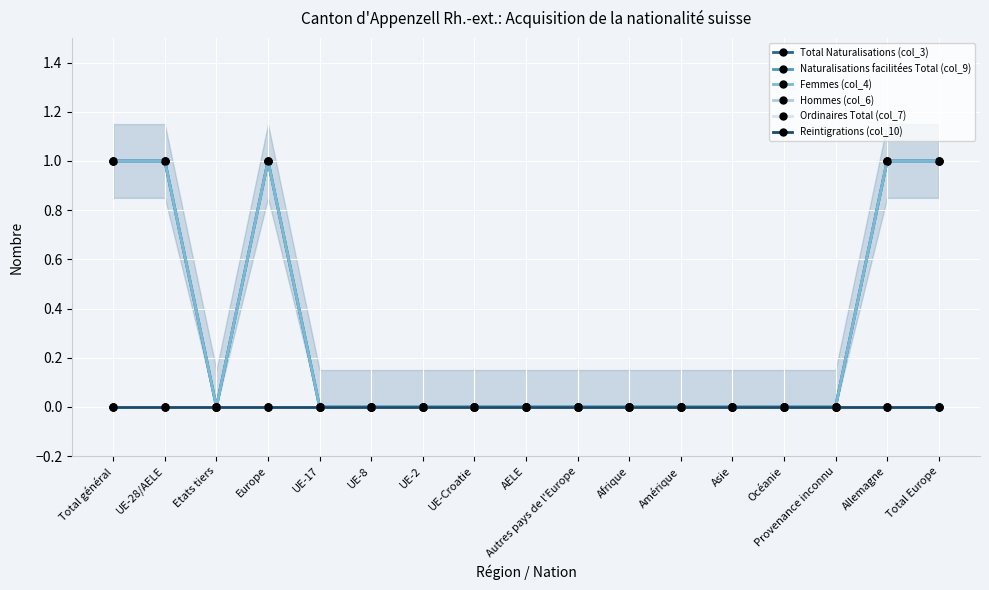

Reading right to left, extract all data points from this chart.

Total Naturalisations (col_3): Total Europe=1	Allemagne=1	Provenance inconnu=0	Océanie=0	Asie=0	Amérique=0	Afrique=0	Autres pays de l'Europe=0	AELE=0	UE-Croatie=0	UE-2=0	UE-8=0	UE-17=0	Europe=1	Etats tiers=0	UE-28/AELE=1	Total général=1
Naturalisations facilitées Total (col_9): Total Europe=1	Allemagne=1	Provenance inconnu=0	Océanie=0	Asie=0	Amérique=0	Afrique=0	Autres pays de l'Europe=0	AELE=0	UE-Croatie=0	UE-2=0	UE-8=0	UE-17=0	Europe=1	Etats tiers=0	UE-28/AELE=1	Total général=1
Femmes (col_4): Total Europe=1	Allemagne=1	Provenance inconnu=0	Océanie=0	Asie=0	Amérique=0	Afrique=0	Autres pays de l'Europe=0	AELE=0	UE-Croatie=0	UE-2=0	UE-8=0	UE-17=0	Europe=1	Etats tiers=0	UE-28/AELE=1	Total général=1
Hommes (col_6): Total Europe=0	Allemagne=0	Provenance inconnu=0	Océanie=0	Asie=0	Amérique=0	Afrique=0	Autres pays de l'Europe=0	AELE=0	UE-Croatie=0	UE-2=0	UE-8=0	UE-17=0	Europe=0	Etats tiers=0	UE-28/AELE=0	Total général=0
Ordinaires Total (col_7): Total Europe=0	Allemagne=0	Provenance inconnu=0	Océanie=0	Asie=0	Amérique=0	Afrique=0	Autres pays de l'Europe=0	AELE=0	UE-Croatie=0	UE-2=0	UE-8=0	UE-17=0	Europe=0	Etats tiers=0	UE-28/AELE=0	Total général=0
Reintigrations (col_10): Total Europe=0	Allemagne=0	Provenance inconnu=0	Océanie=0	Asie=0	Amérique=0	Afrique=0	Autres pays de l'Europe=0	AELE=0	UE-Croatie=0	UE-2=0	UE-8=0	UE-17=0	Europe=0	Etats tiers=0	UE-28/AELE=0	Total général=0